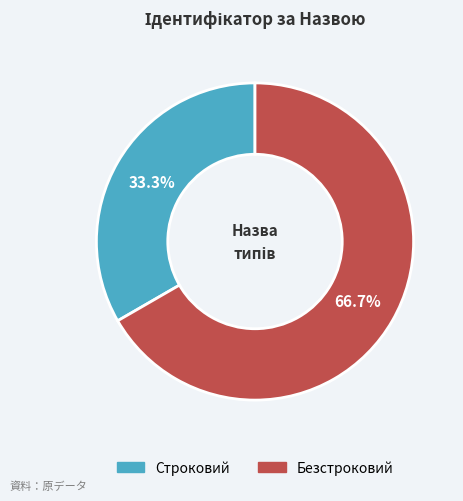

Which slice is the smallest?

Строковий